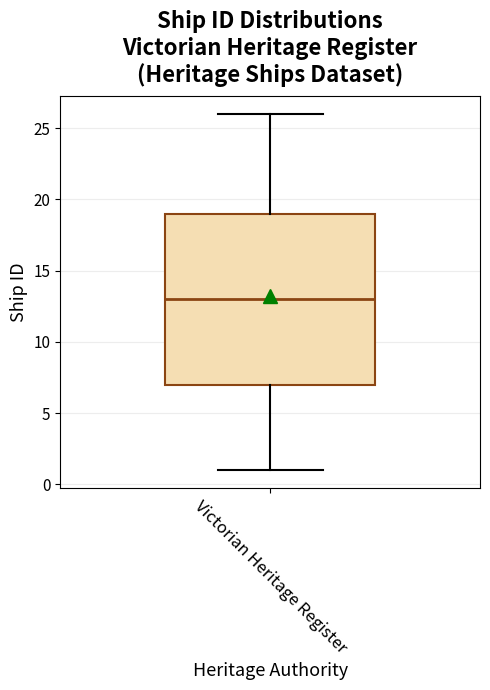

Read this box plot against the y-axis: the position of the median line, the range covered by the box, and the ends of both whiskers. The values are not printed on the chart, so give them approximately, as read against the axis.

median 13, box 7 to 19, whiskers 1 to 26